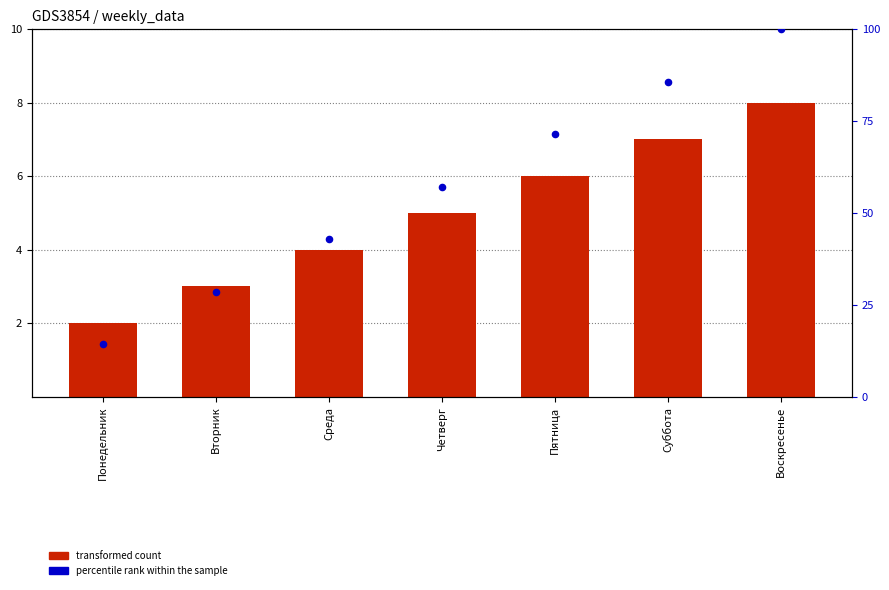

Which series reaches the minimum Y coordinate?

transformed count